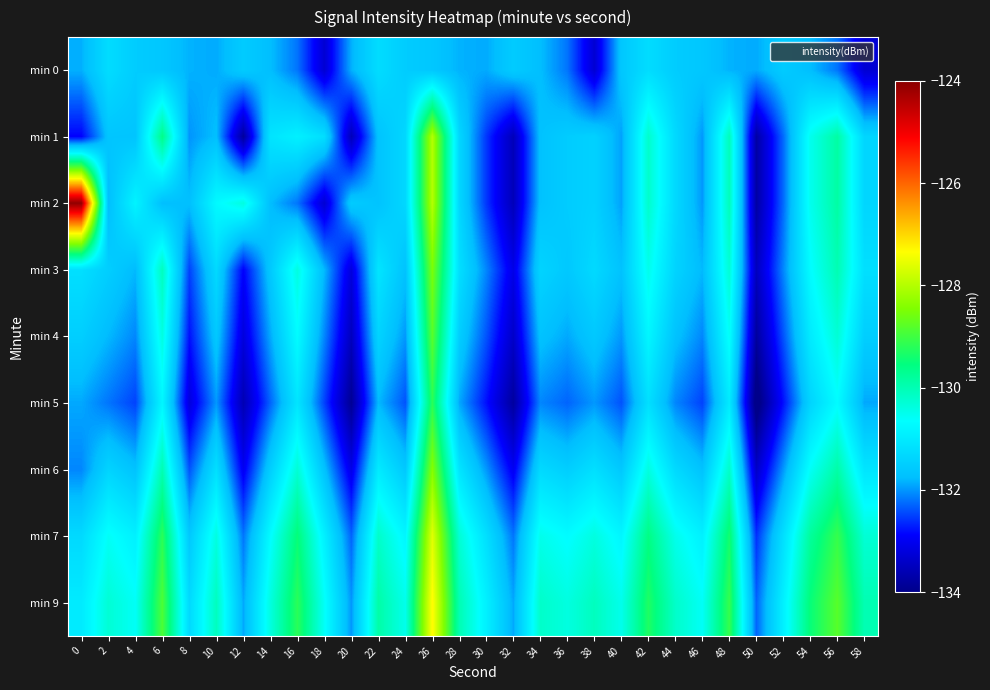

Reading left to right, list all the values displayed in this chart.

min 0: 0=-131.9	2=-131.2	4=-131.5	6=-131.6	8=-131.8	10=-131.9	12=-131.5	14=-131.8	16=-132.2	18=-133.3	20=-131.9	22=-131.2	24=-131.5	26=-131.6	28=-131.8	30=-131.9	32=-131.5	34=-131.8	36=-132.2	38=-133.3	40=-131.6	42=-131.2	44=-131.5	46=-131.6	48=-131.8	50=-131.9	52=-131.5	54=-131.8	56=-132.2	58=-133.3
min 1: 0=-132.9	2=-131.7	4=-131.7	6=-129.6	8=-132.0	10=-131.7	12=-133.8	14=-131.1	16=-130.9	18=-131.2	20=-133.5	22=-131.7	24=-131.3	26=-128.0	28=-131.3	30=-132.6	32=-133.5	34=-131.7	36=-131.5	38=-131.4	40=-131.9	42=-130.2	44=-131.3	46=-132.0	48=-130.1	50=-133.7	52=-132.3	54=-130.5	56=-129.9	58=-131.4
min 2: 0=-124.1	2=-131.8	4=-130.8	6=-131.7	8=-131.7	10=-130.7	12=-130.4	14=-131.8	16=-132.2	18=-133.3	20=-131.5	22=-131.7	24=-131.3	26=-128.0	28=-131.3	30=-132.6	32=-133.5	34=-131.7	36=-131.5	38=-131.4	40=-131.9	42=-130.2	44=-131.3	46=-132.0	48=-130.1	50=-133.7	52=-132.3	54=-130.5	56=-129.9	58=-131.4
min 3: 0=-131.2	2=-131.5	4=-131.8	6=-130.1	8=-132.5	10=-131.3	12=-132.9	14=-131.6	16=-130.4	18=-131.8	20=-133.2	22=-131.1	24=-131.7	26=-128.5	28=-131.2	30=-132.1	32=-133.1	34=-131.4	36=-131.6	38=-131.3	40=-131.7	42=-130.5	44=-131.4	46=-131.8	48=-130.3	50=-133.5	52=-132.1	54=-130.7	56=-130.0	58=-131.2
min 4: 0=-131.5	2=-131.8	4=-132.1	6=-130.4	8=-132.8	10=-131.6	12=-133.2	14=-131.9	16=-130.7	18=-132.1	20=-133.5	22=-131.4	24=-132.0	26=-128.8	28=-131.5	30=-132.4	32=-133.4	34=-131.7	36=-131.9	38=-131.6	40=-132.0	42=-130.8	44=-131.7	46=-132.1	48=-130.6	50=-133.8	52=-132.4	54=-131.0	56=-130.3	58=-131.5
min 5: 0=-131.9	2=-132.2	4=-132.5	6=-130.8	8=-133.2	10=-132.0	12=-133.6	14=-132.3	16=-131.1	18=-132.5	20=-133.9	22=-131.8	24=-132.4	26=-129.2	28=-131.9	30=-132.8	32=-133.8	34=-132.1	36=-132.3	38=-132.0	40=-132.4	42=-131.2	44=-132.1	46=-132.5	48=-131.0	50=-134.2	52=-132.8	54=-131.4	56=-130.7	58=-131.9
min 6: 0=-132.1	2=-131.4	4=-131.7	6=-130.0	8=-132.4	10=-131.2	12=-133.0	14=-131.5	16=-130.3	18=-131.7	20=-133.1	22=-131.0	24=-131.6	26=-128.4	28=-131.1	30=-132.0	32=-133.0	34=-131.3	36=-131.5	38=-131.2	40=-131.6	42=-130.4	44=-131.3	46=-131.7	48=-130.2	50=-133.4	52=-132.0	54=-130.6	56=-129.9	58=-131.1
min 7: 0=-131.3	2=-130.6	4=-130.9	6=-129.2	8=-131.6	10=-130.4	12=-132.2	14=-130.7	16=-129.5	18=-130.9	20=-132.3	22=-130.2	24=-130.8	26=-127.6	28=-130.3	30=-131.2	32=-132.2	34=-130.5	36=-130.7	38=-130.4	40=-130.8	42=-129.6	44=-130.5	46=-130.9	48=-129.4	50=-132.6	52=-131.2	54=-129.8	56=-129.1	58=-130.3
min 9: 0=-131.0	2=-130.3	4=-130.6	6=-128.9	8=-131.3	10=-130.1	12=-131.9	14=-130.4	16=-129.2	18=-130.6	20=-132.0	22=-129.9	24=-130.5	26=-127.3	28=-130.0	30=-130.9	32=-131.9	34=-130.2	36=-130.4	38=-130.1	40=-130.5	42=-129.3	44=-130.2	46=-130.6	48=-129.1	50=-132.3	52=-130.9	54=-129.5	56=-128.8	58=-130.0